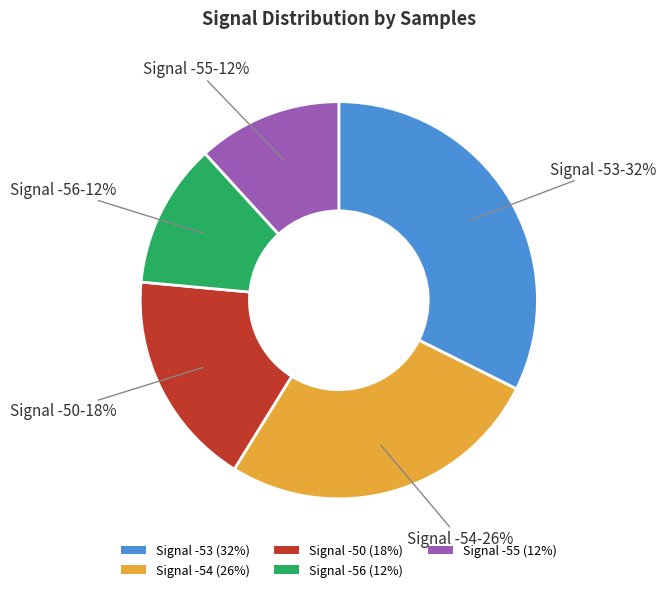

How many slices are in this pie chart?

5